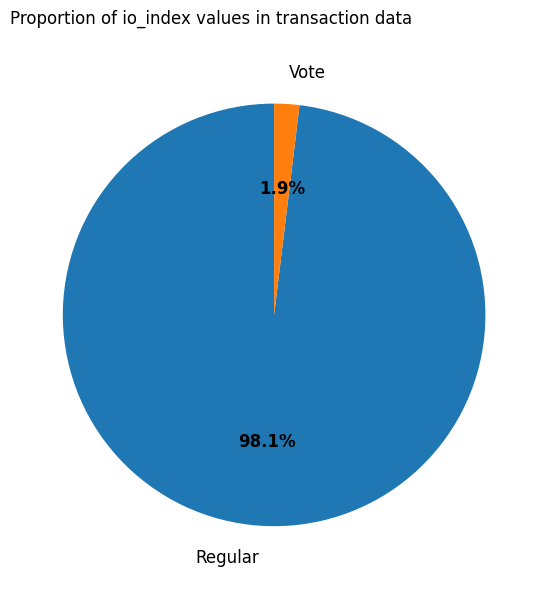

Combined, do Regular and Vote account for over 50%?

Yes